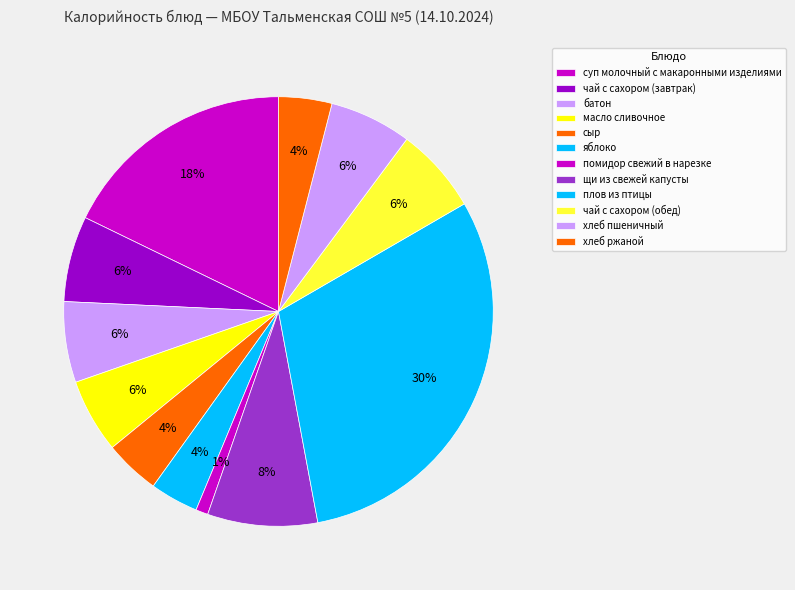

What is the largest slice in the pie chart?

плов из птицы